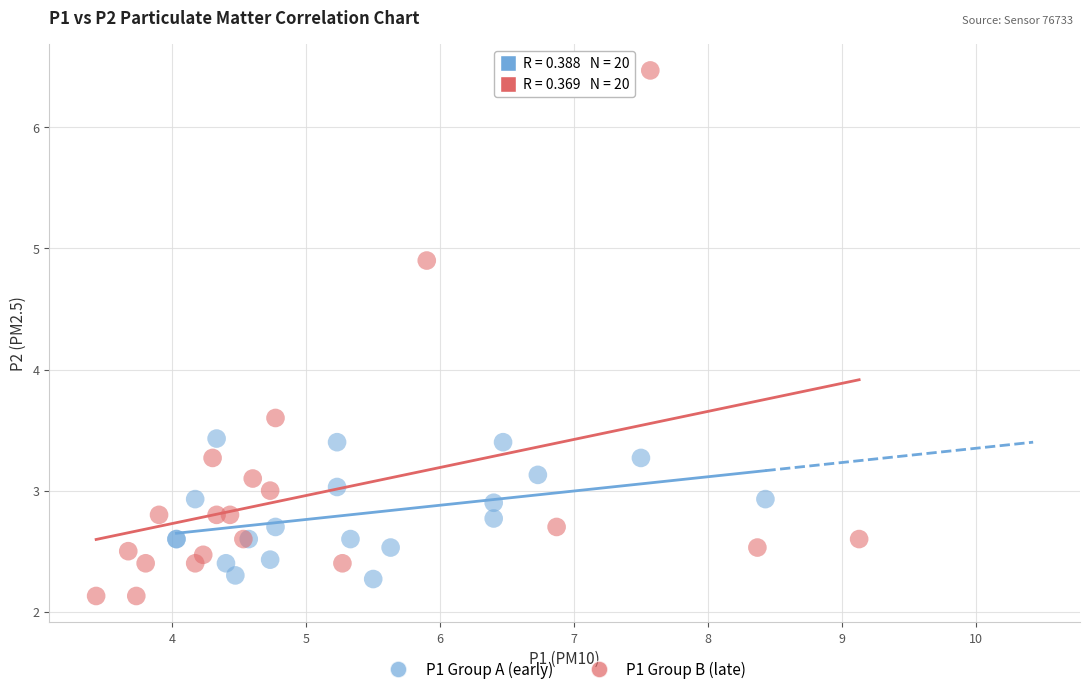

Which series has the widest spread of Y values?

P1 Group B (late)